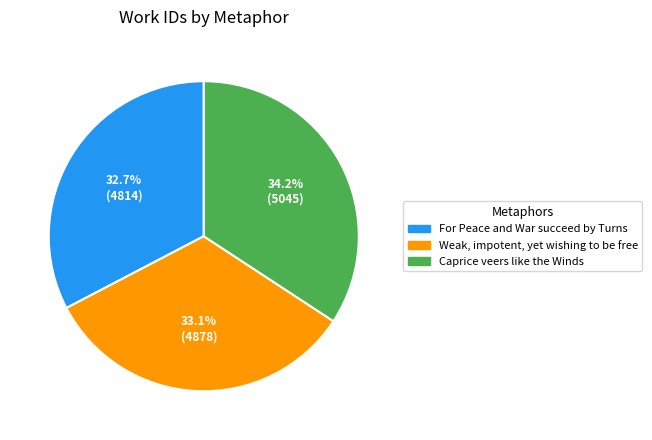

To the nearest percent, what portion does Weak, impotent, yet wishing to be free represent?

33%